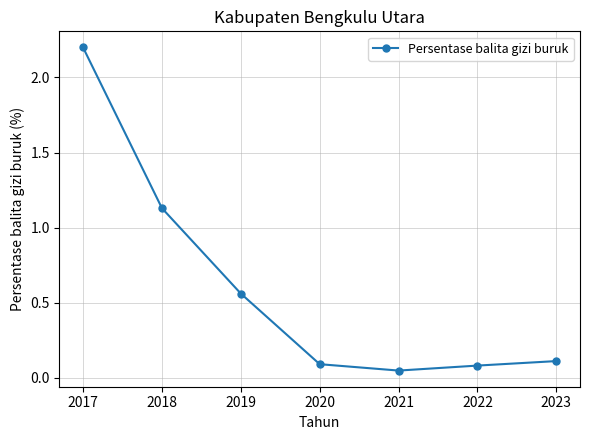

Which has a higher value, 2022 or 2019?

2019